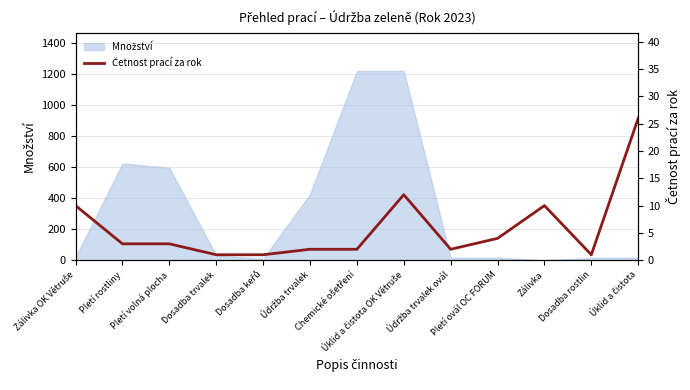

How many values exceed 3?

5